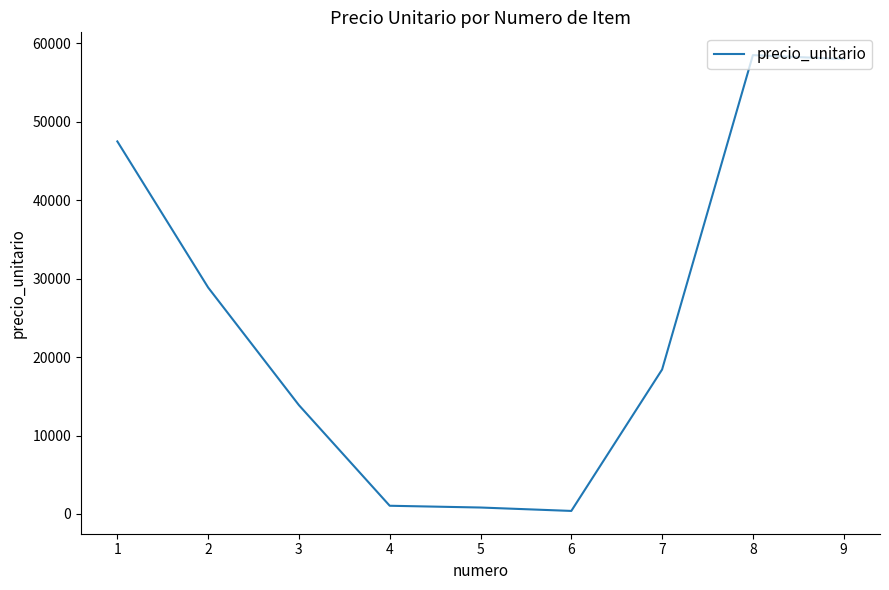

What is the maximum value shown in the chart?

58500